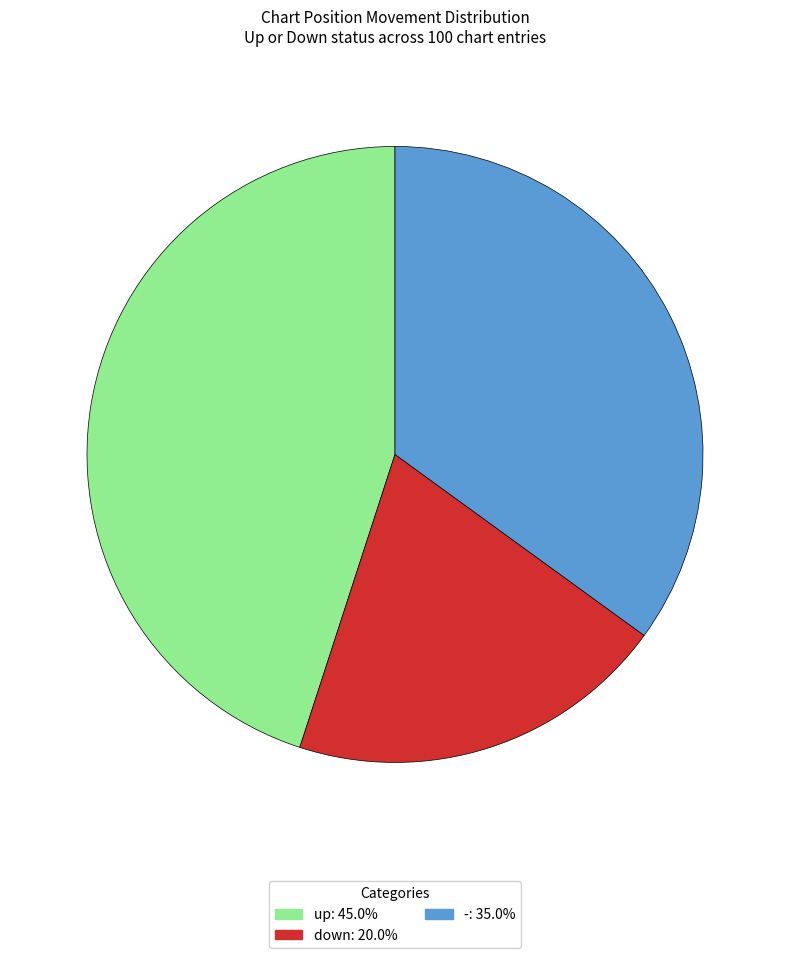

Rank the categories by value from highest to lowest.

up, -, down